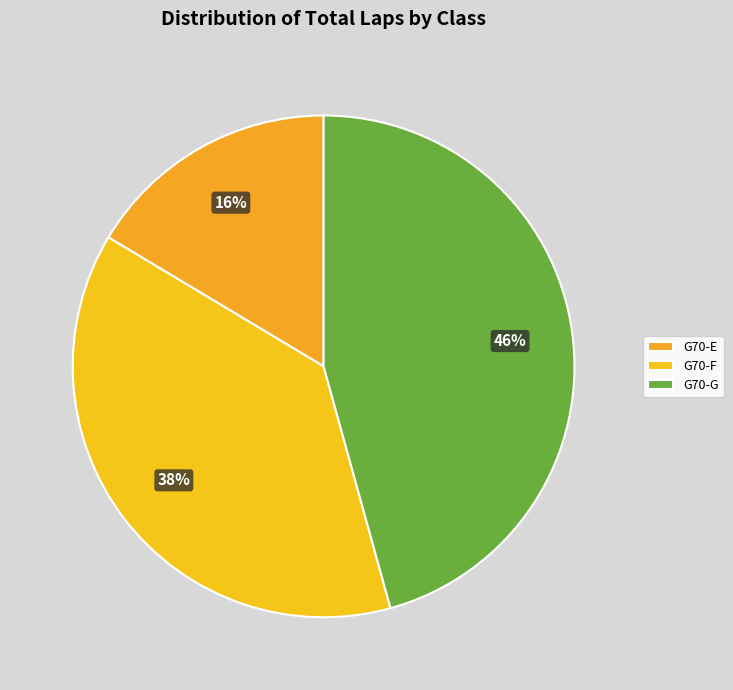

How many segments does this pie chart have?

3